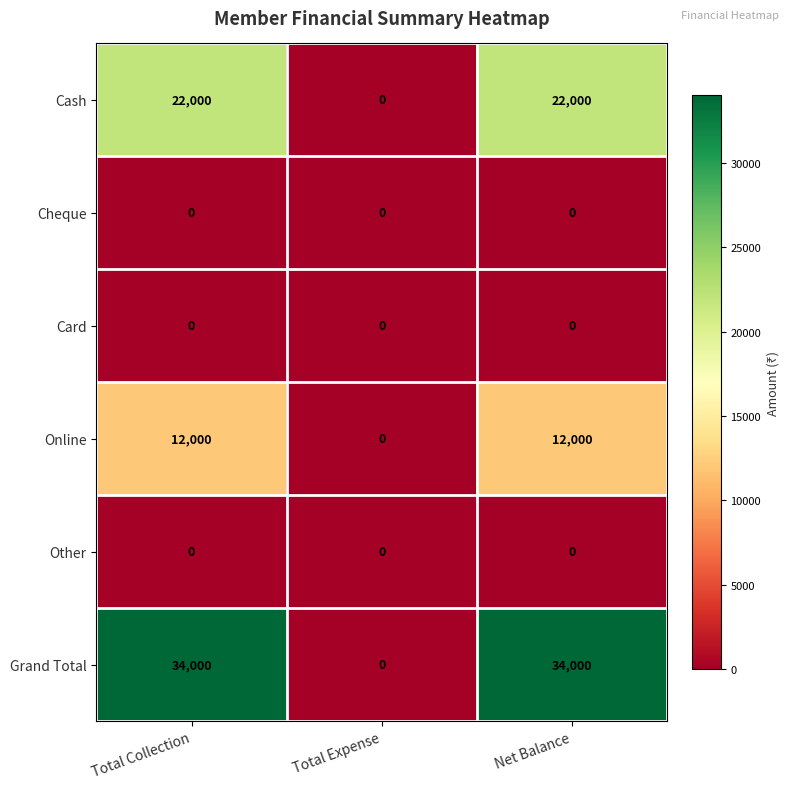

Is it true that Card equals 0 at Total Collection?

True